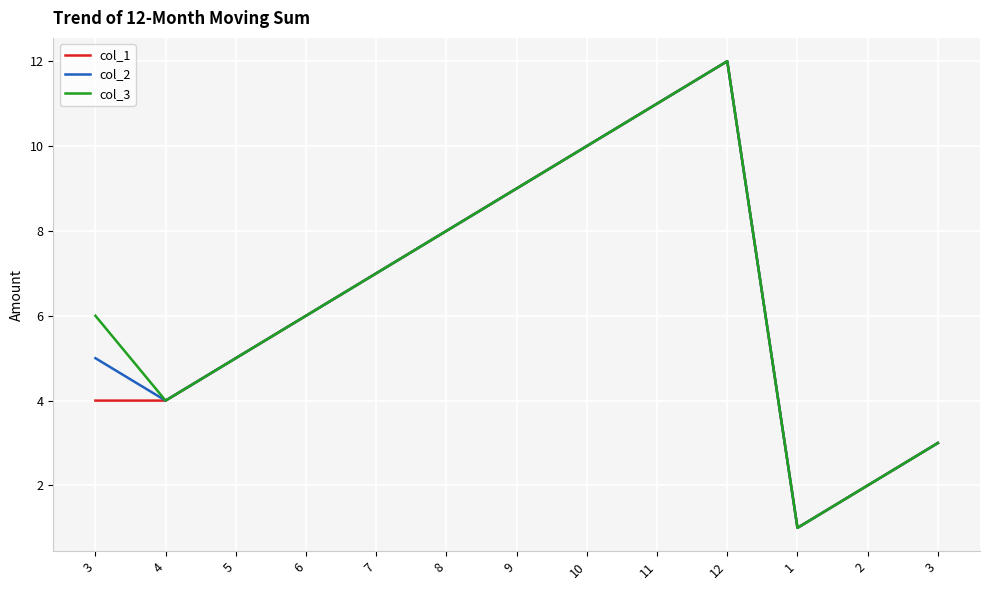

Is this an area chart (filled region under the line)?

No